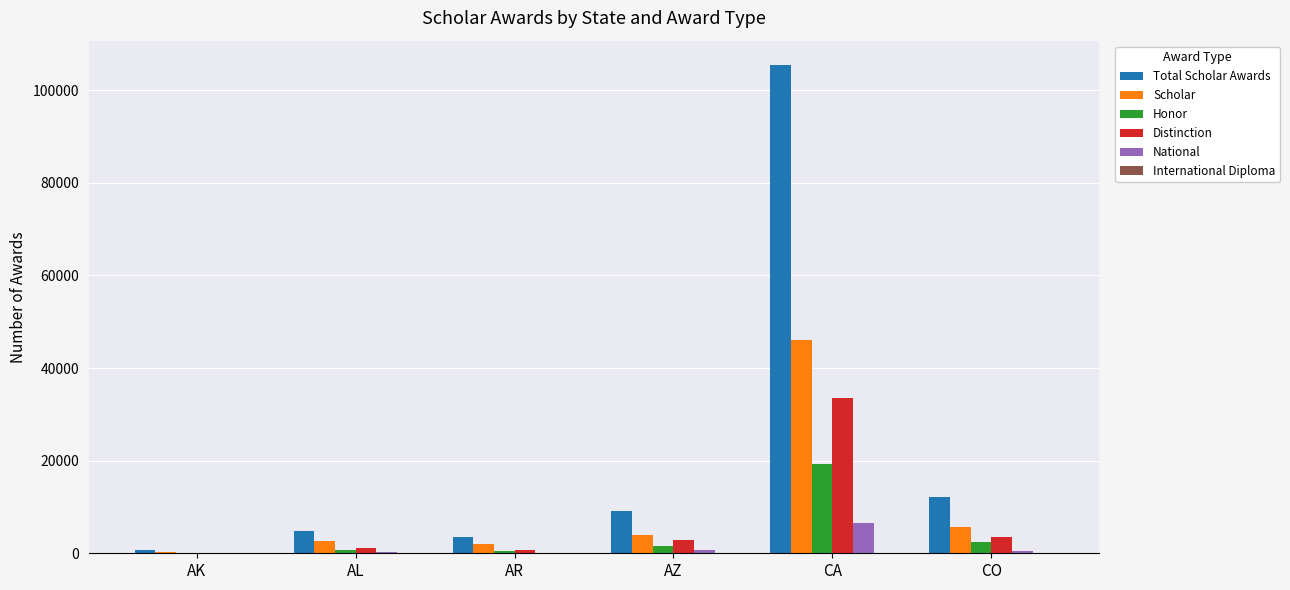

What is the sum of all National values?

8167